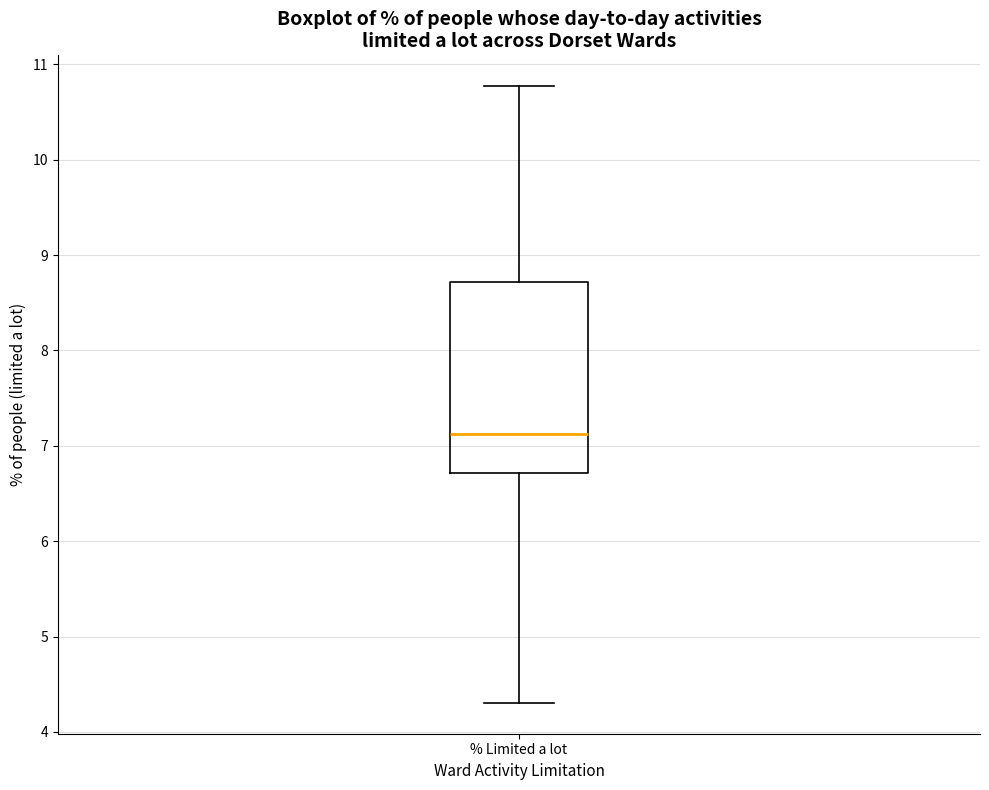

Transcribe this box plot: give where the median line is, the range the box spans, and where the two whiskers end, as read against the y-axis. The values are not printed on the chart, so give them approximately, as read against the axis.

median 7.1, box 6.7 to 8.7, whiskers 4.3 to 10.8